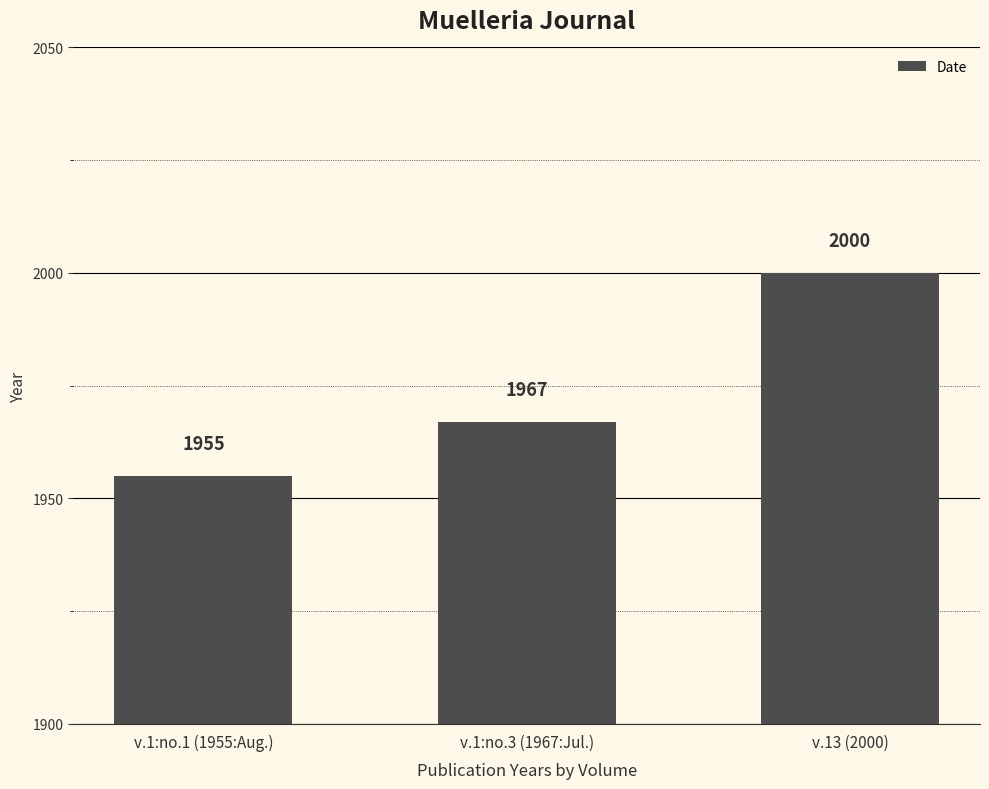

Is it true that the value at v.13 (2000) is 2000?

True